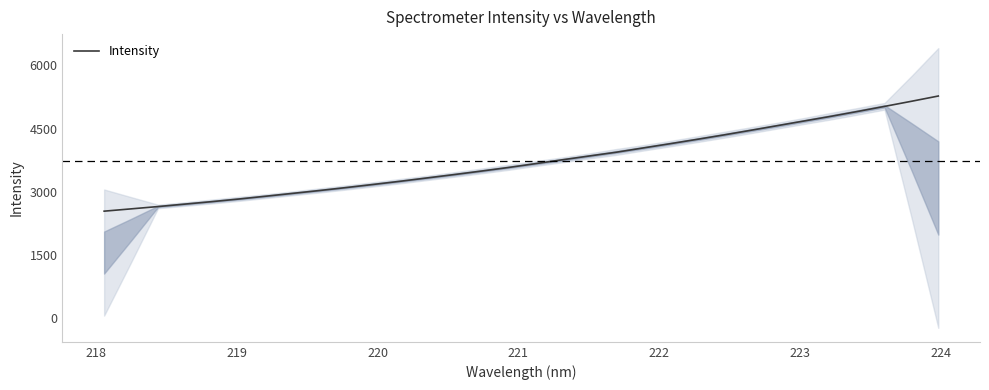

Does the chart have visible grid lines?

No